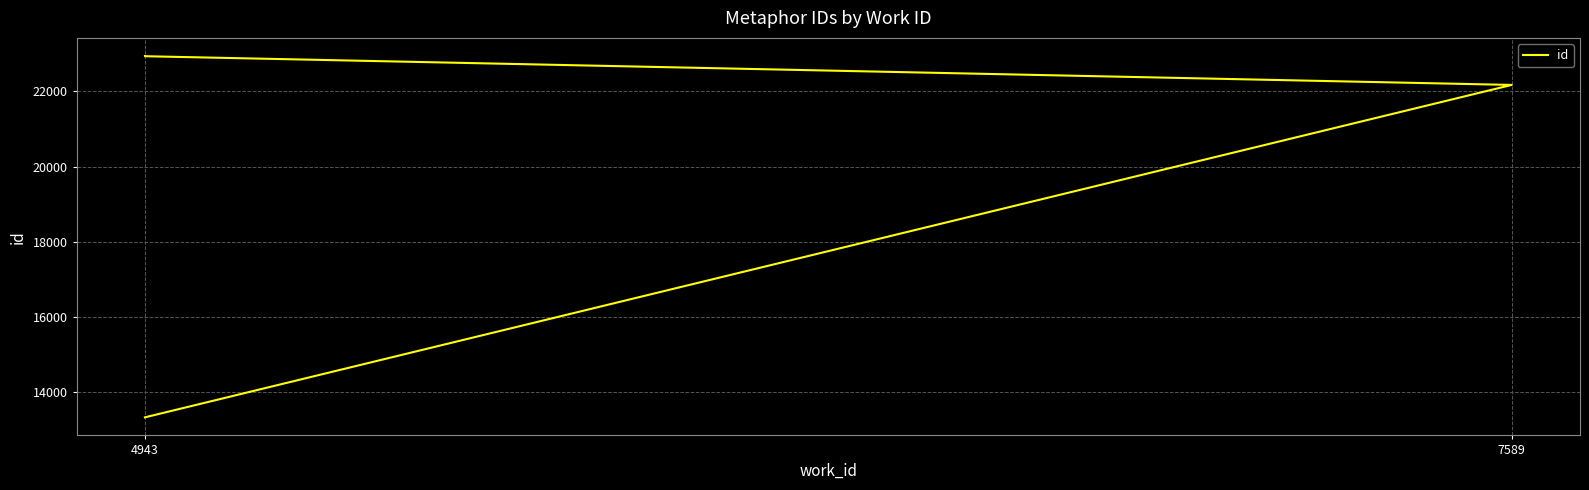

What is the difference between the values at 7589 and 4943?

765